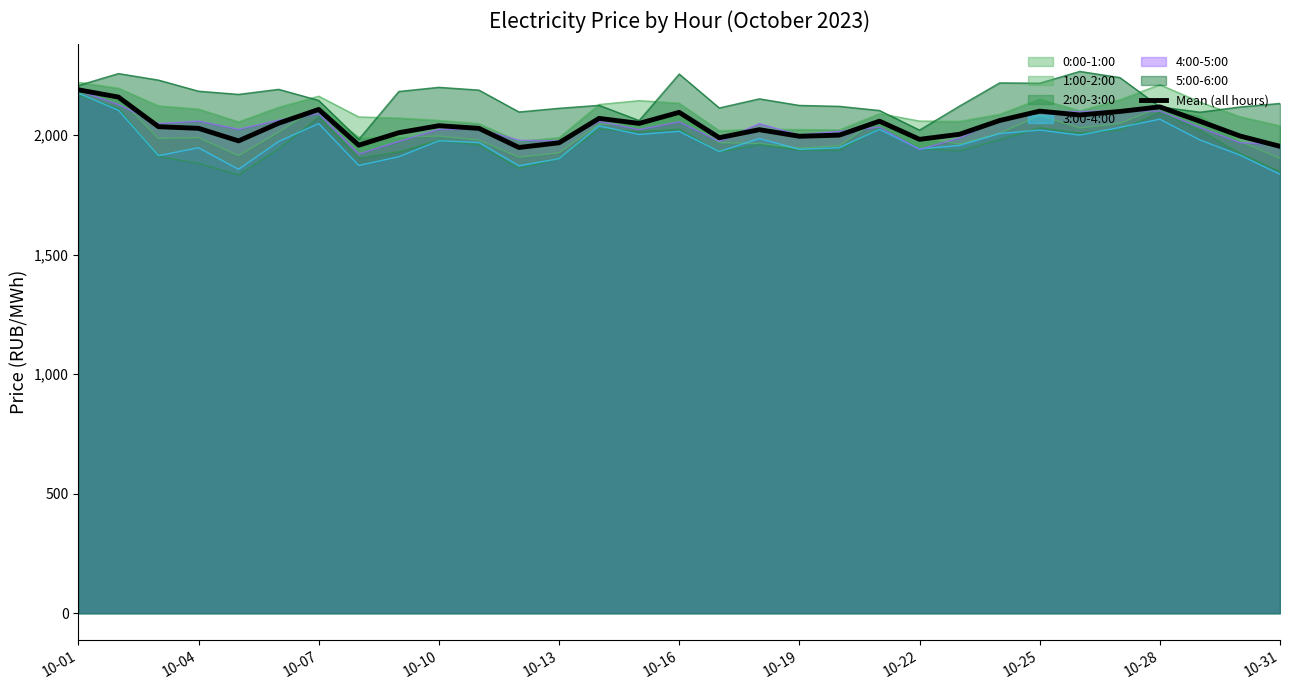

How many points are higher than both their immediate neighbors (excluding endpoints)?

8